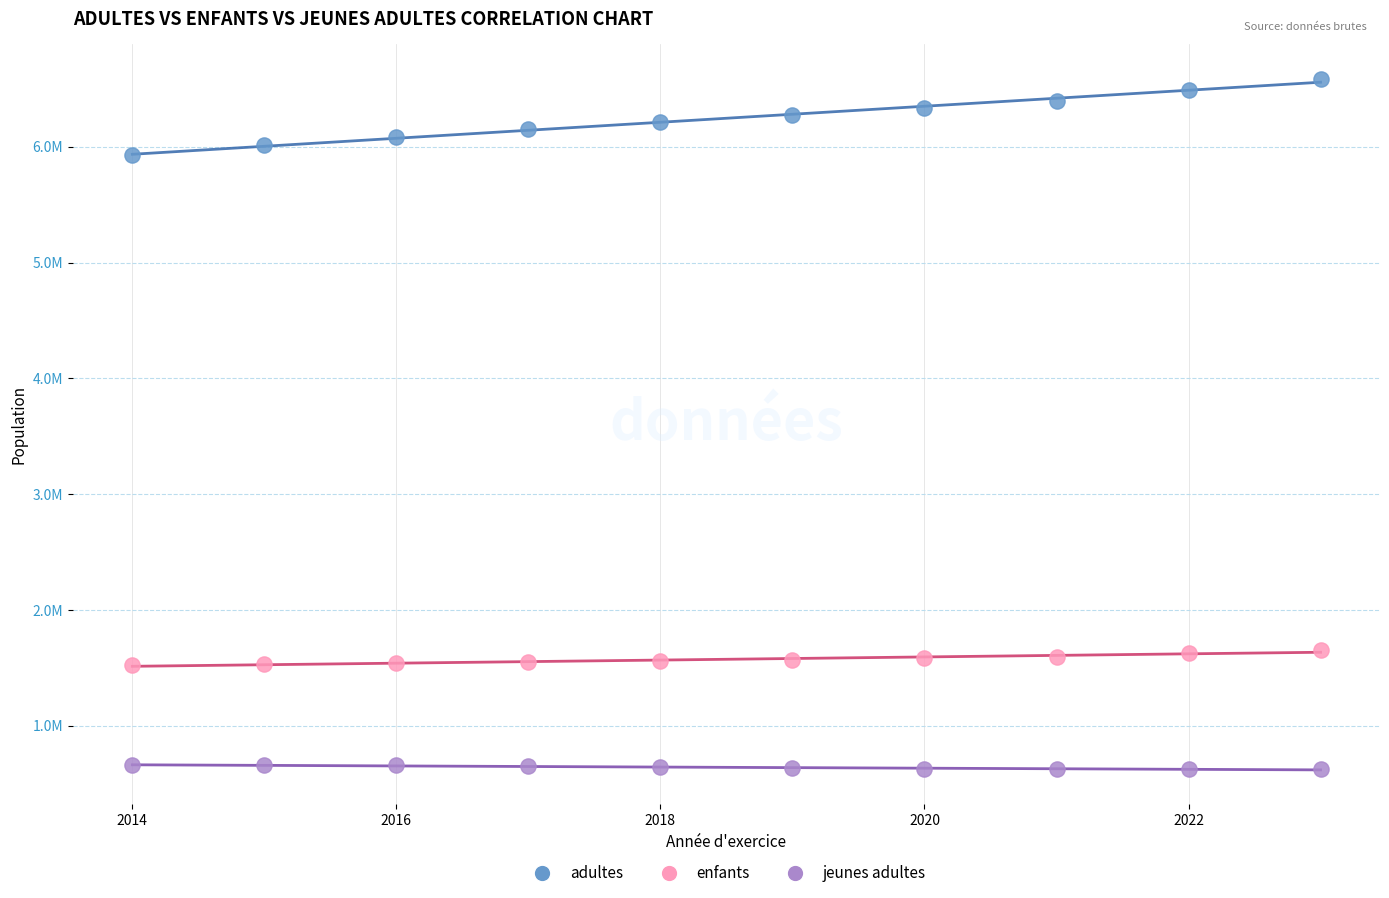

What are all the series names shown in the legend?

adultes, enfants, jeunes adultes